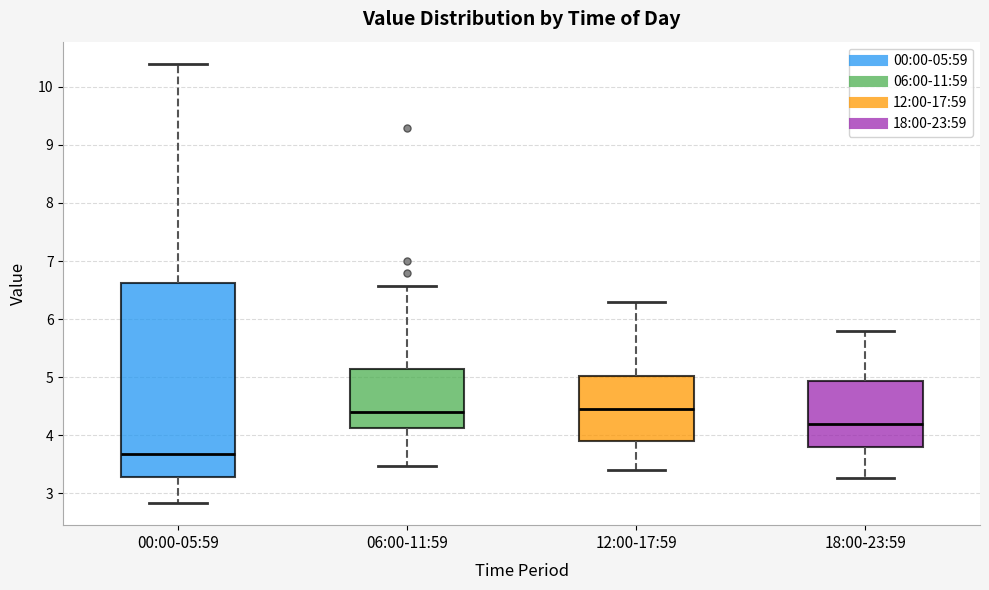

Reading left to right, read every box against the y-axis: the position of its median line, the range the box covers, and the ends of its whiskers. The values are not printed on the chart, so give them approximately, as read against the axis.

00:00-05:59: median 3.7, box 3.3 to 6.6, whiskers 2.8 to 10.4
06:00-11:59: median 4.4, box 4.1 to 5.1, whiskers 3.5 to 6.6
12:00-17:59: median 4.5, box 3.9 to 5.0, whiskers 3.4 to 6.3
18:00-23:59: median 4.2, box 3.8 to 4.9, whiskers 3.3 to 5.8